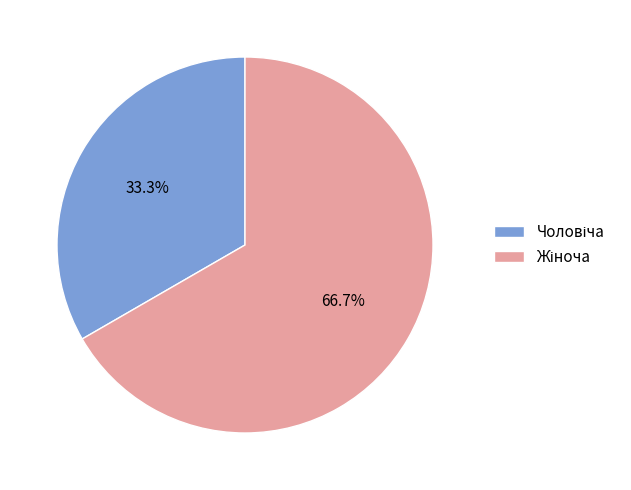

Count the number of slices in the pie.

2